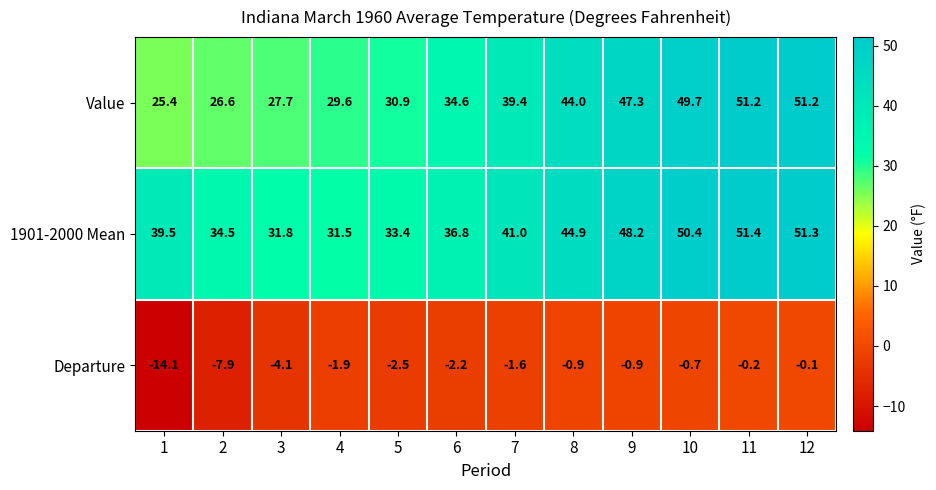

What is the lowest value of the Value series?

25.4